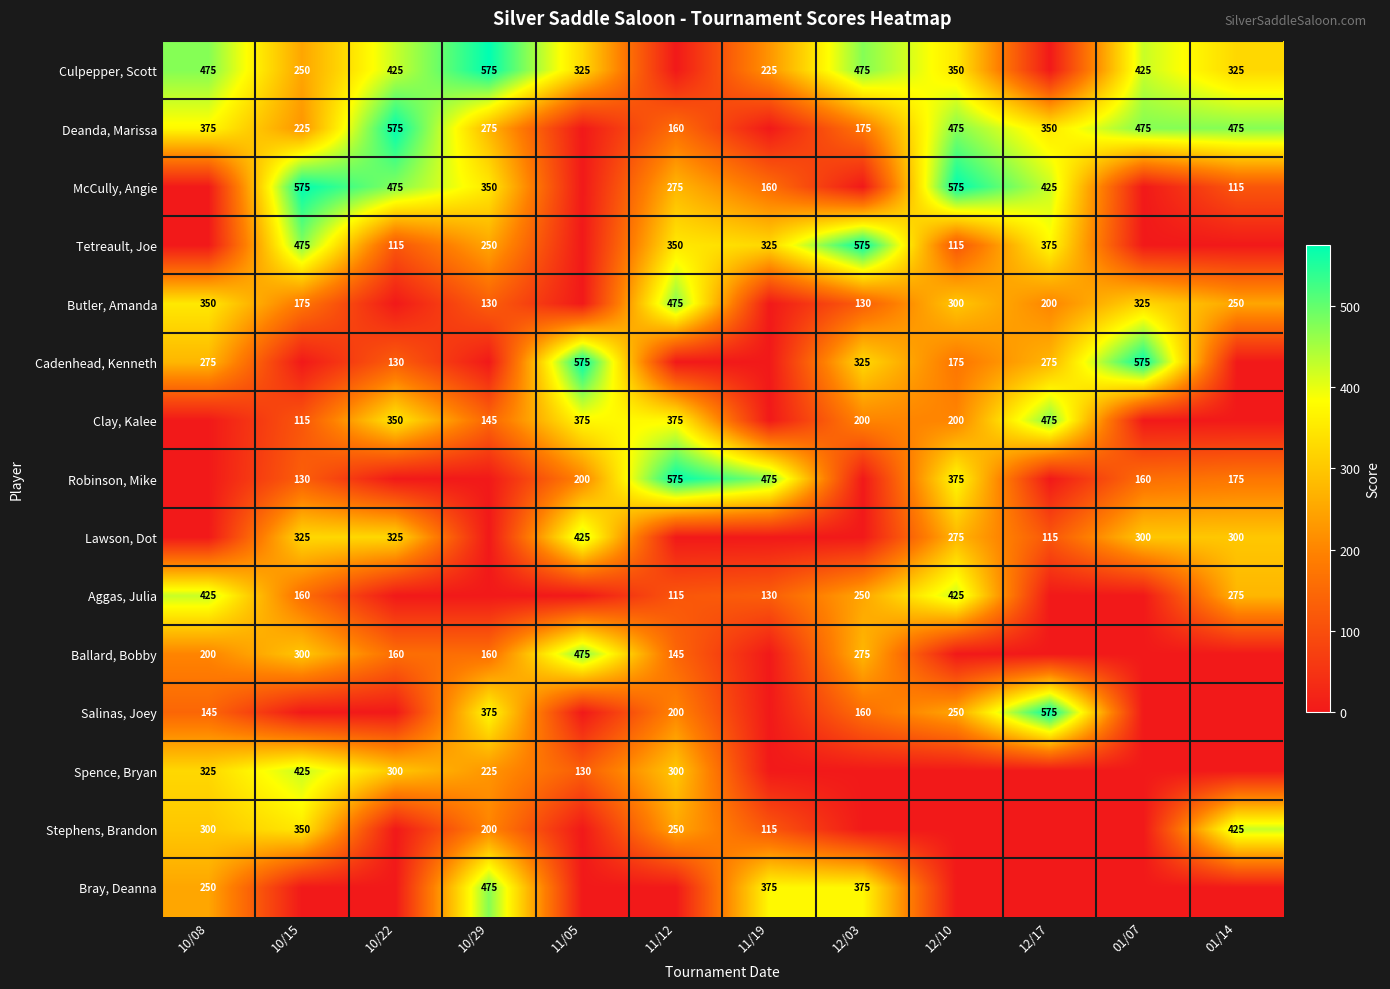

What is the total value across all series at 11/05?

2505